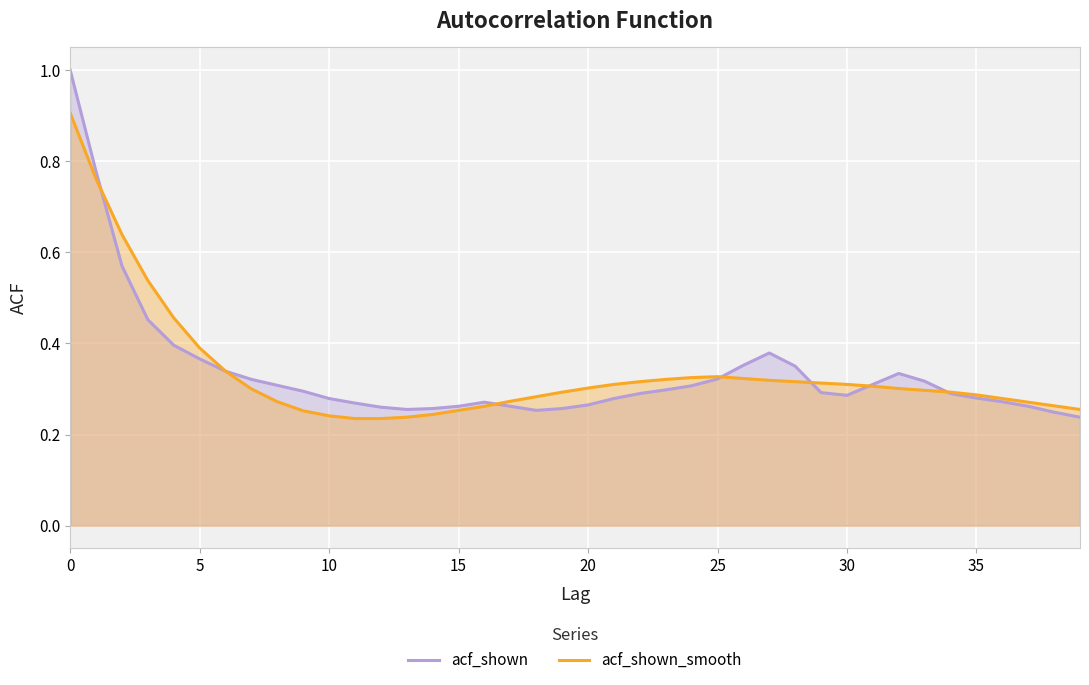

What is the value of the acf_shown_smooth point at the 39th from the left?

0.3